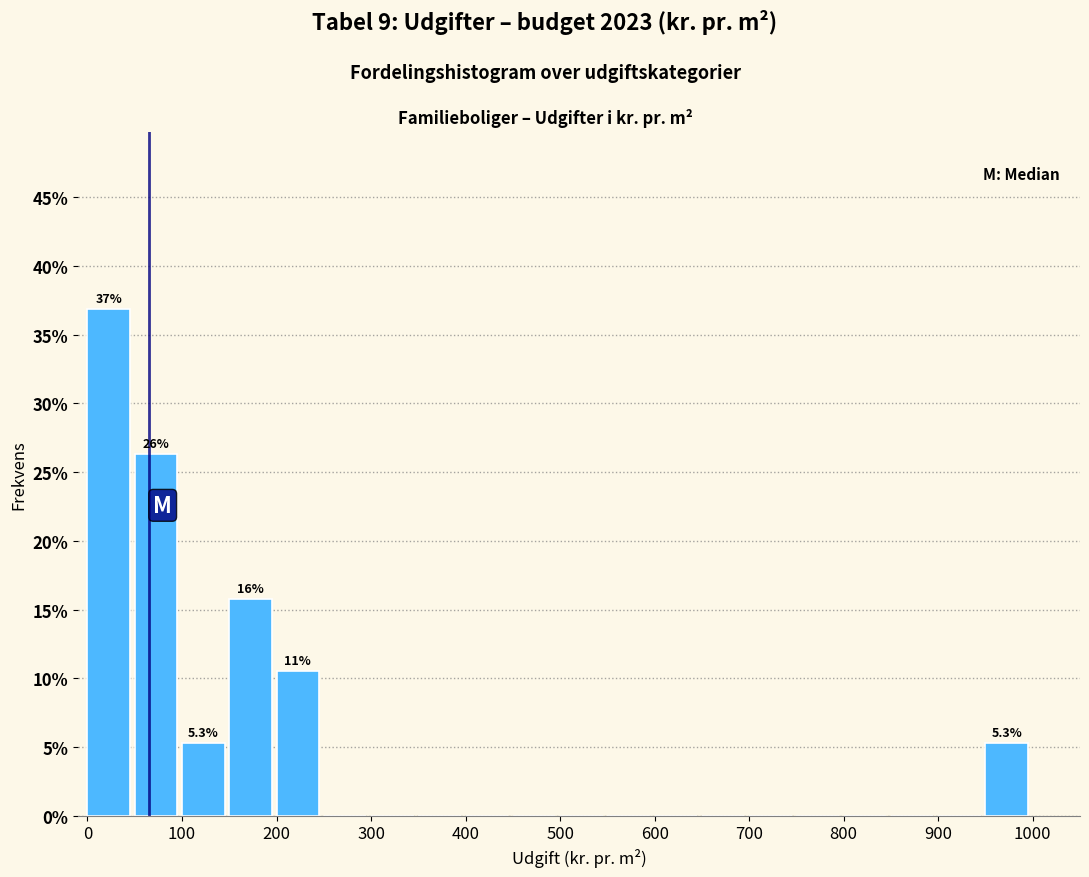

Which range on the x-axis has the tallest bar?

0 to 50